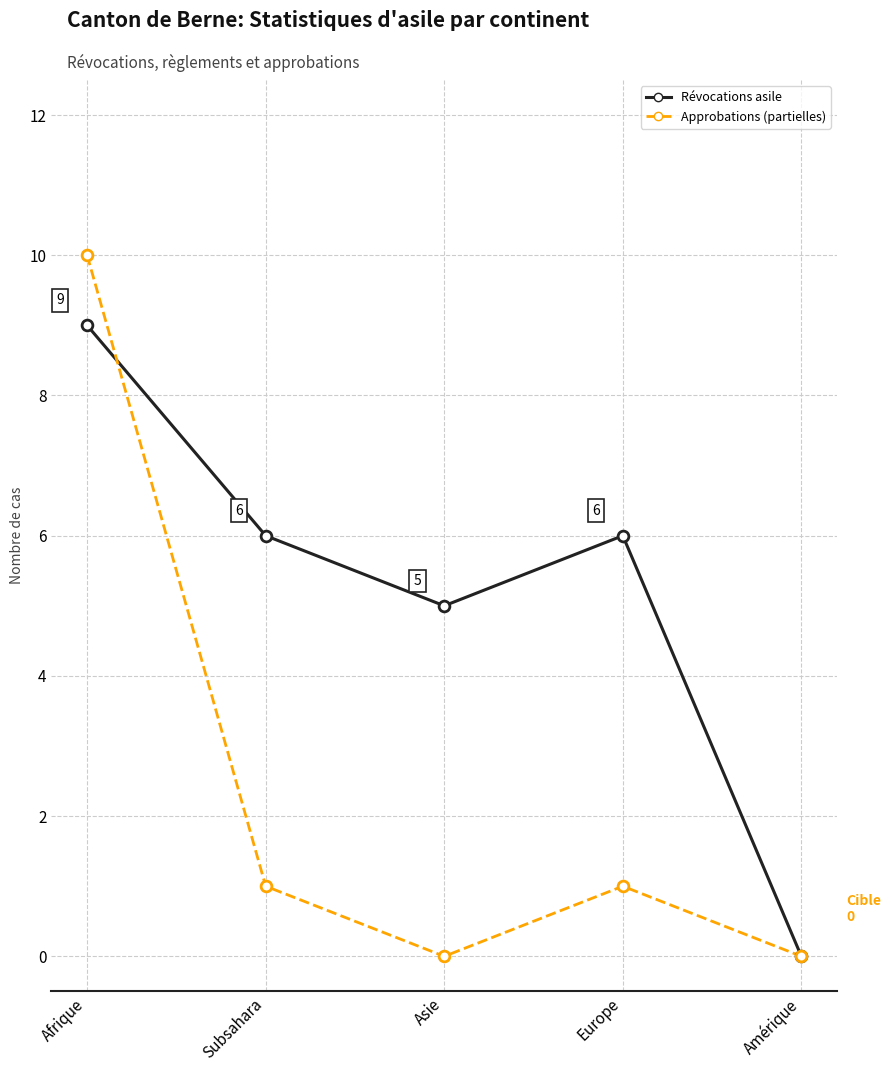

At which category is the sum across all series the highest?

Afrique